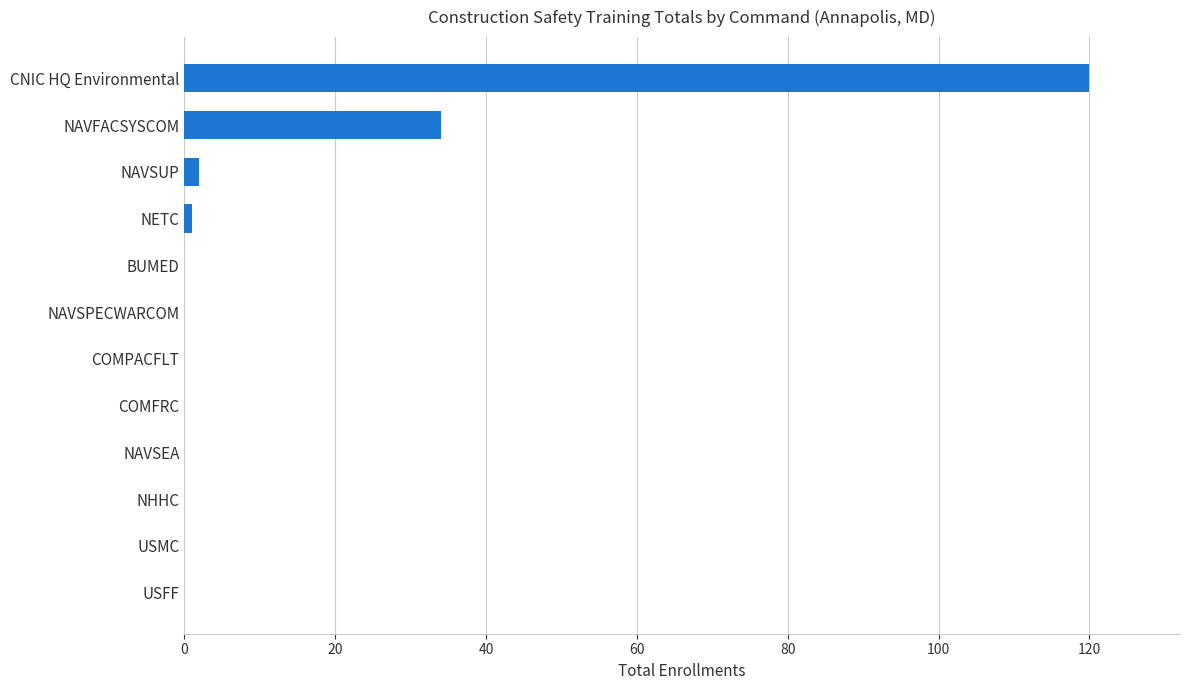

The value at NAVFACSYSCOM is 18. True or false?

False